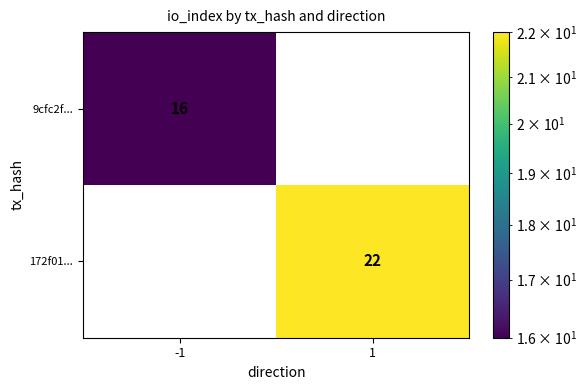

The 9cfc2f... series shows -10 at 1. True or false?

False